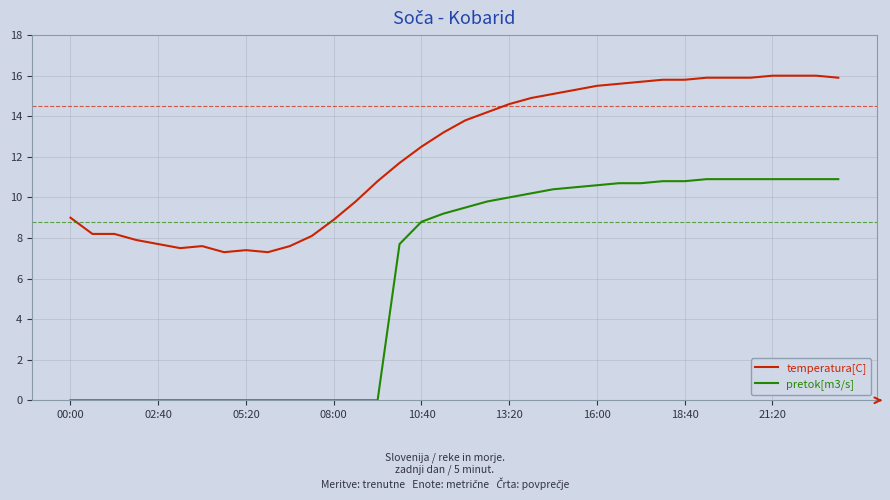

Rank the series by their maximum value, from highest to lowest.

temperatura[C], pretok[m3/s]